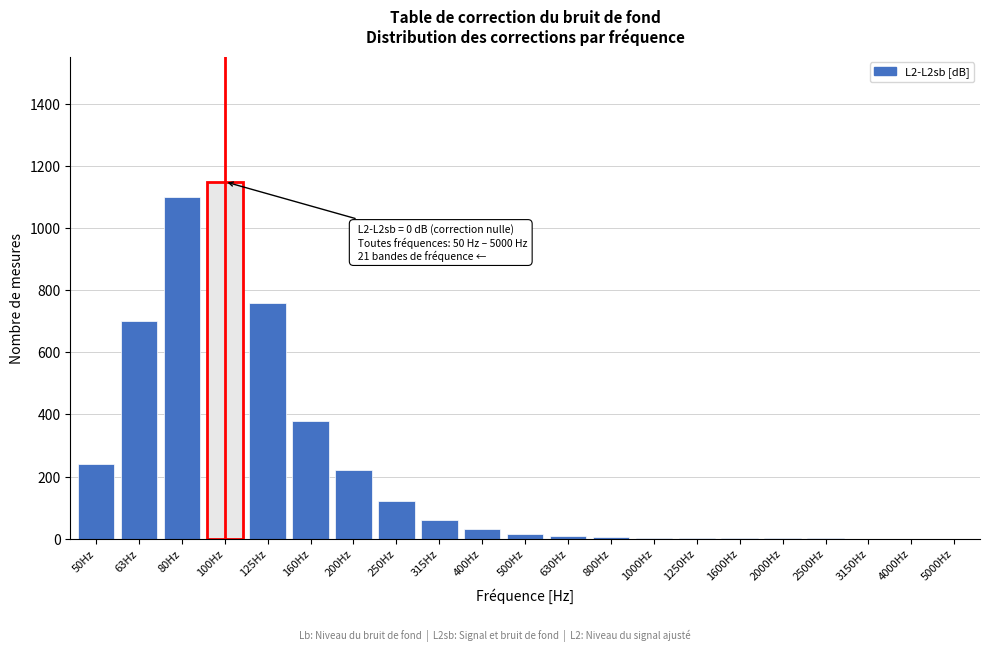

What is the maximum value shown in the chart?

1150